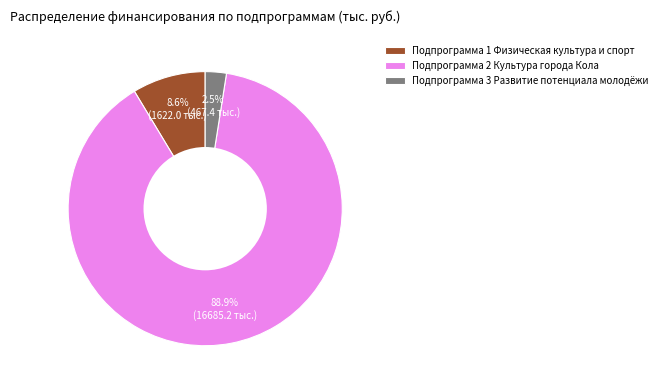

How much of the chart is everything except Подпрограмма 1 Физическая культура и спорт?

91.4%